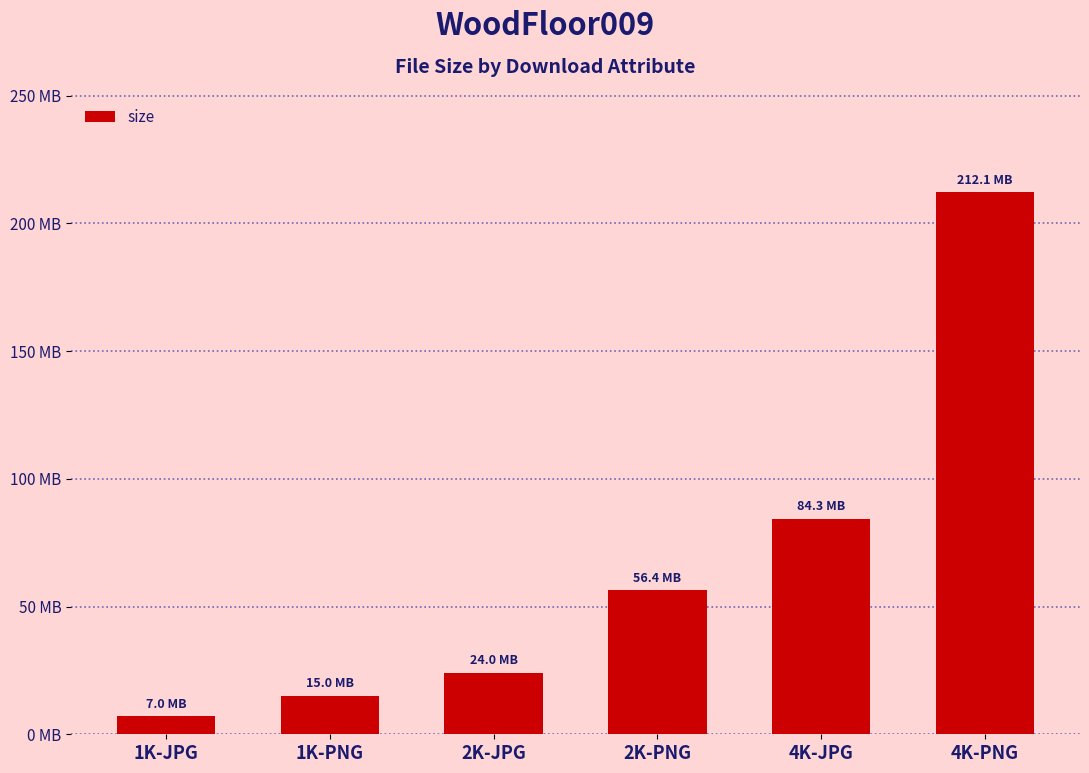

Reading left to right, what are all the values shown in this chart?

1K-JPG=6981616	1K-PNG=15049577	2K-JPG=24028361	2K-PNG=56354603	4K-JPG=84309428	4K-PNG=212102258